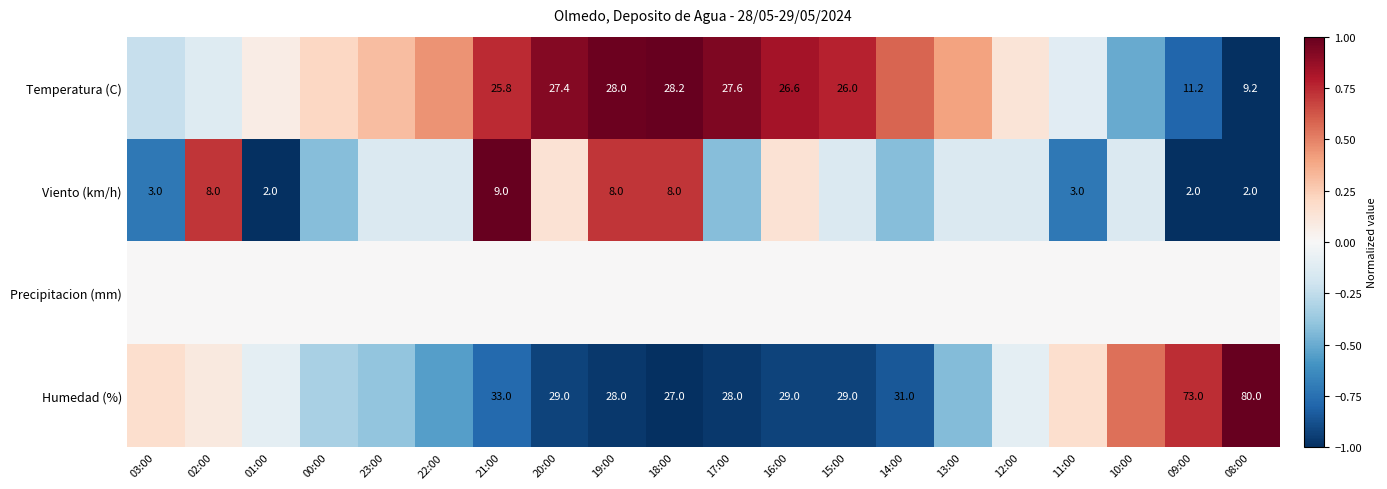

Is the value of Temperatura (C) at 08:00 greater than the value of Viento (km/h) at 03:00?

Yes